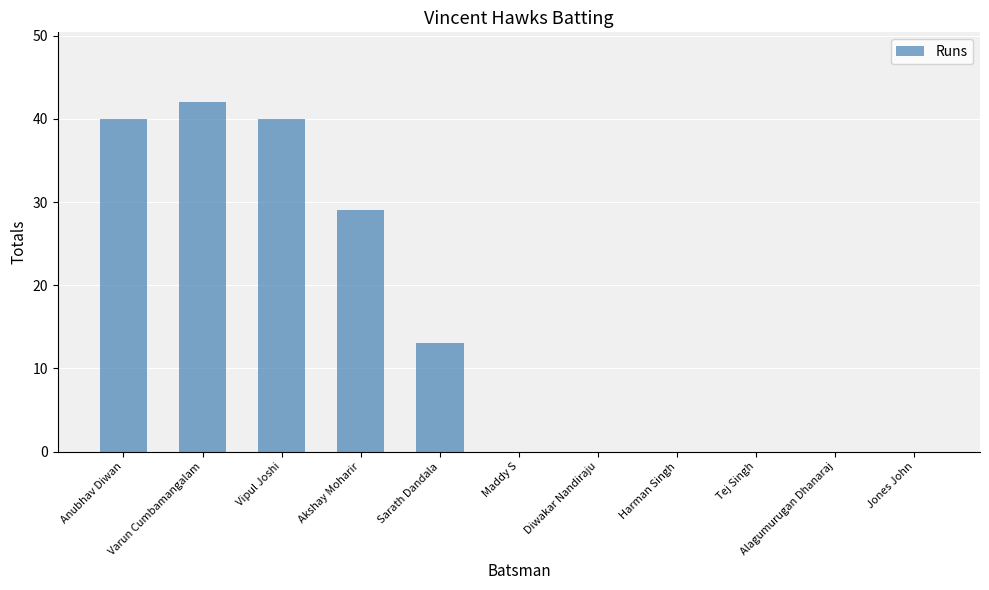

Is it true that the value at Sarath Dandala is 23?

False